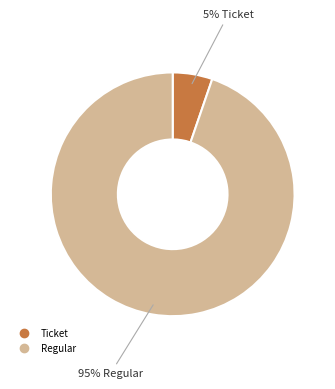

Rank the categories by value from highest to lowest.

Regular, Ticket